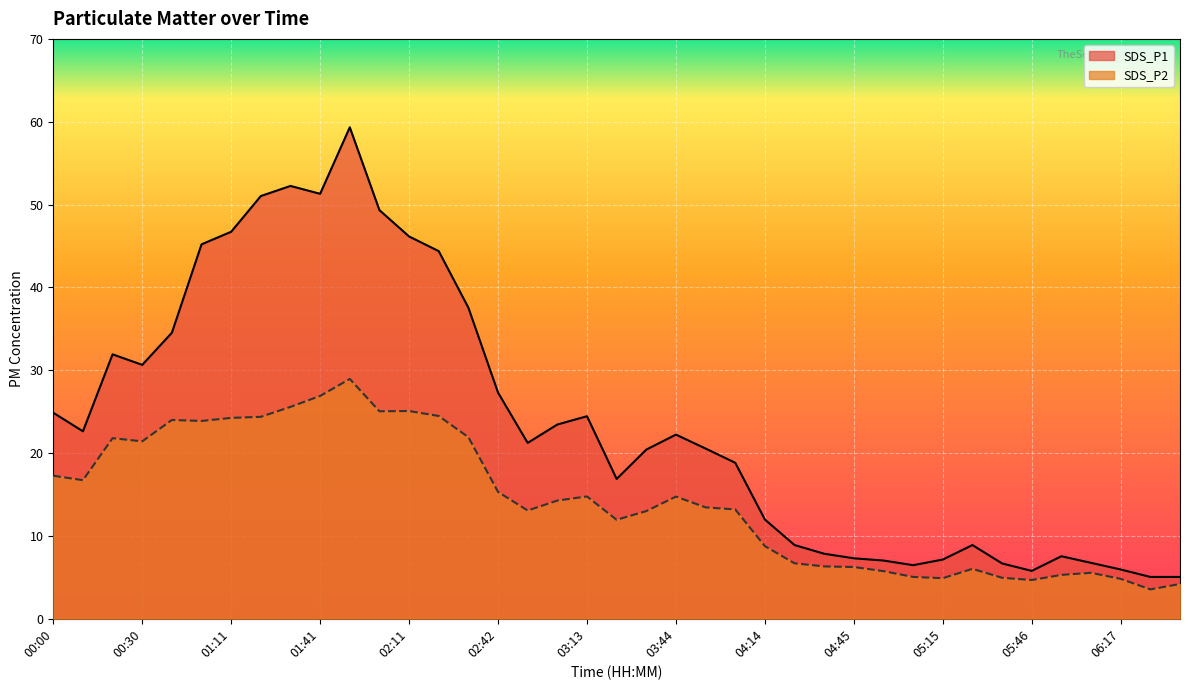

Rank the series by their average value, from highest to lowest.

SDS_P1, SDS_P2